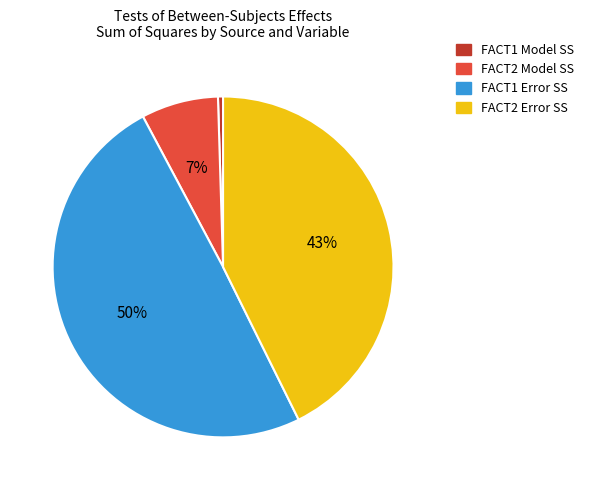

Which has a higher value, FACT1 Model SS or FACT1 Error SS?

FACT1 Error SS